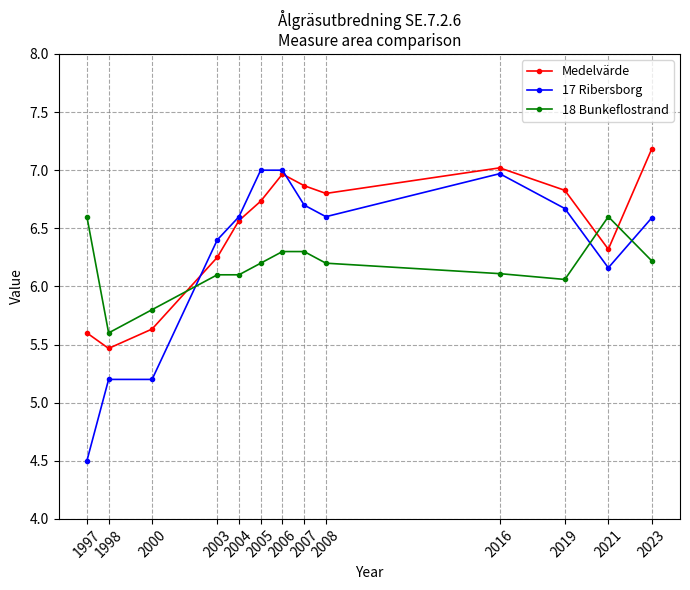

How many interior local peaks does the Medelvärde series have?

2